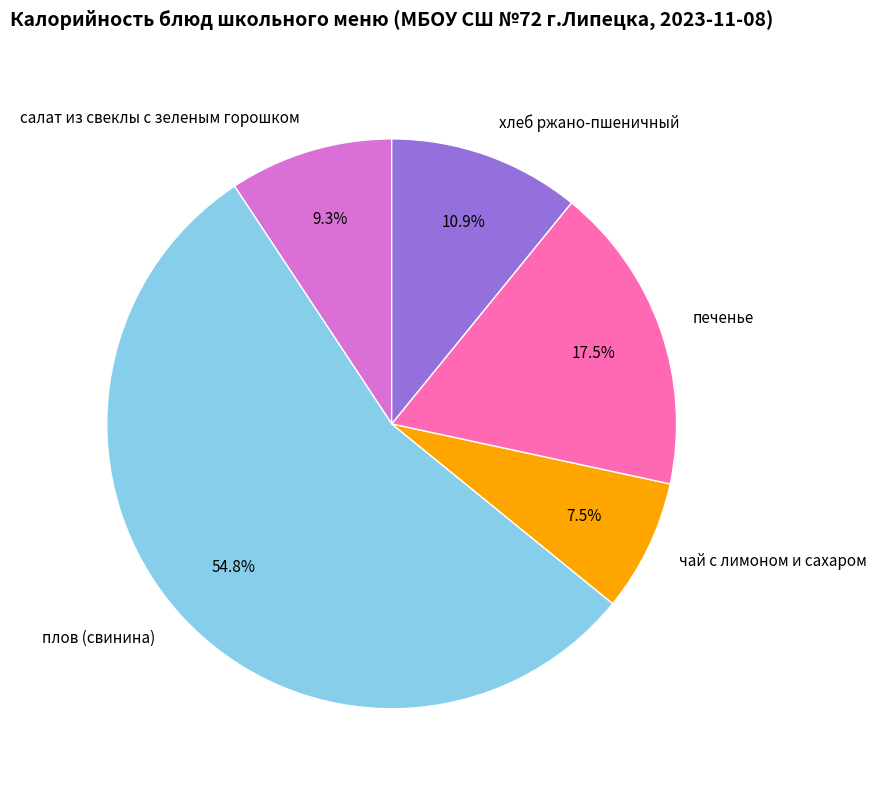

Is there any slice that represents more than half of the pie?

Yes